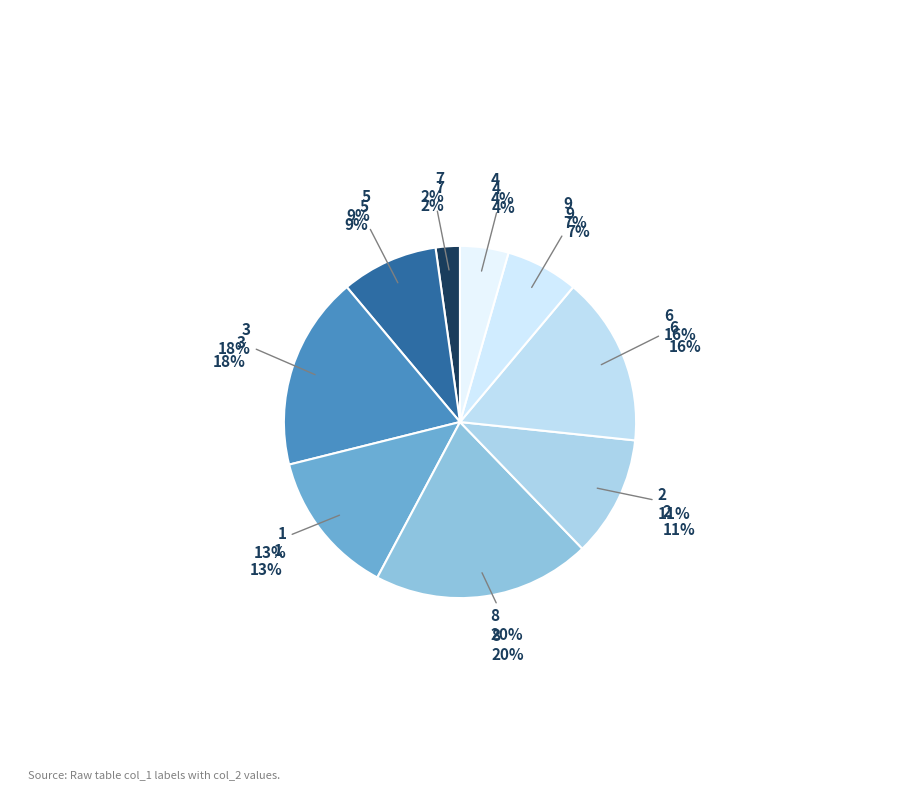

Which slice is the smallest?

7